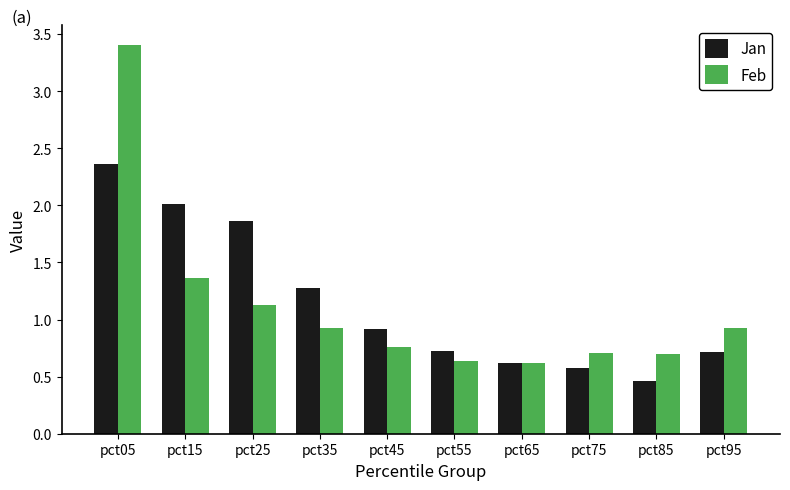

What is the difference between the Feb values at pct75 and pct25?

0.4